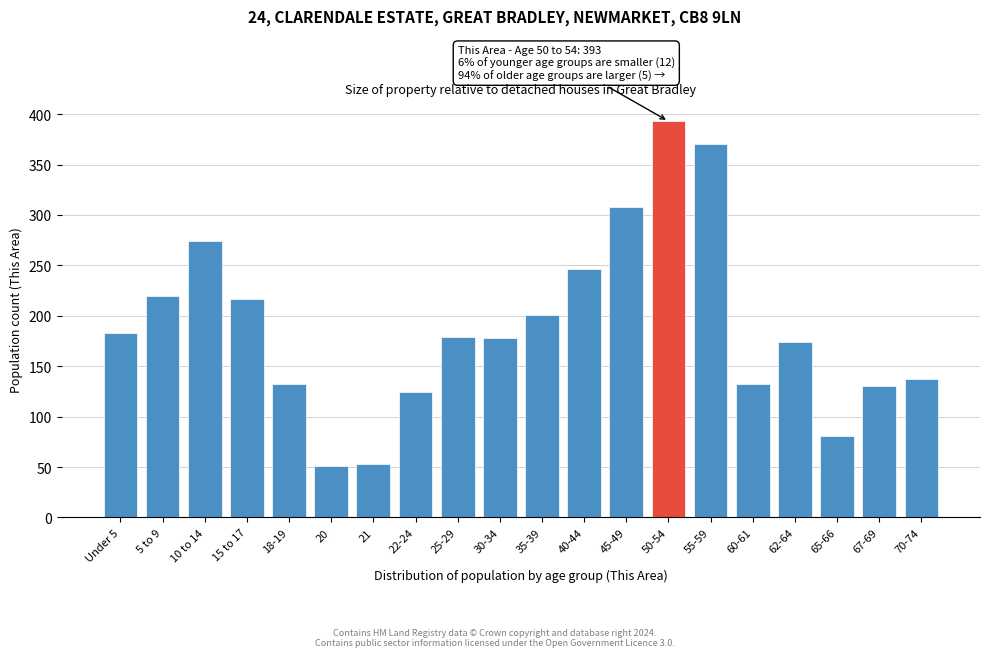

What is the sum of all values?

3783